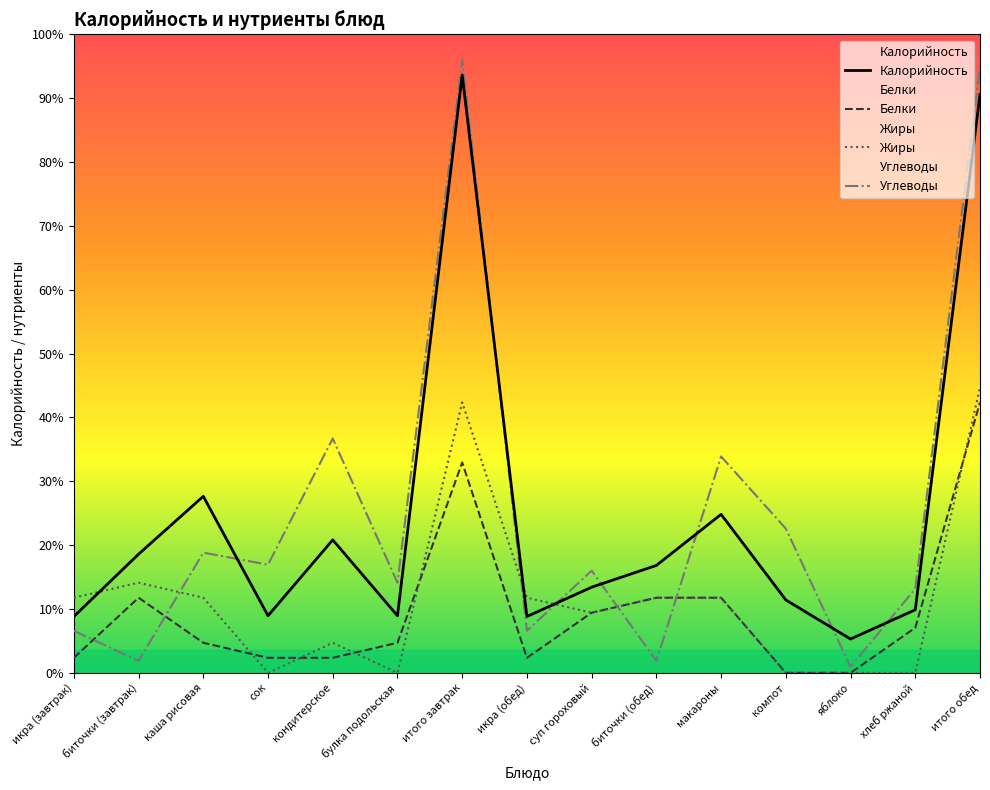

The value of Жиры at сок is 147. True or false?

False